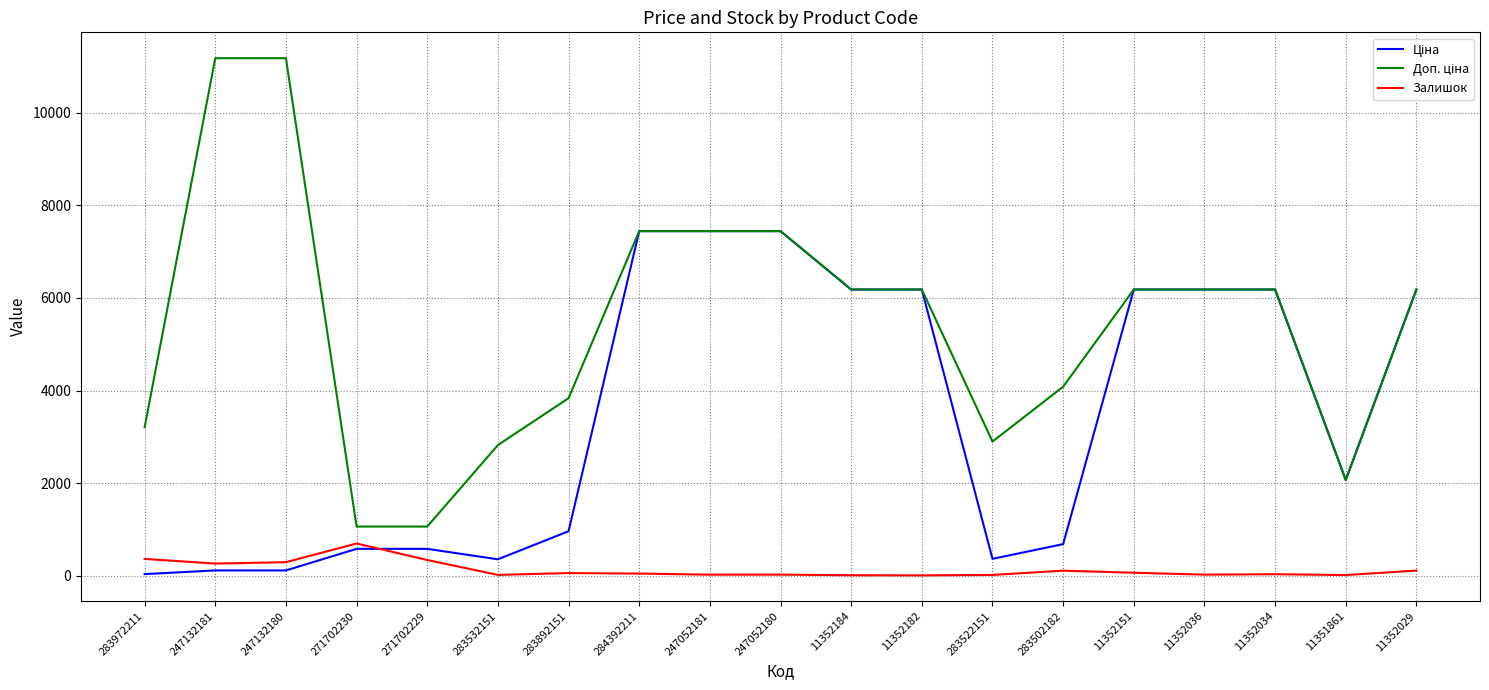

Where is the first local maximum for Залишок?

271702230